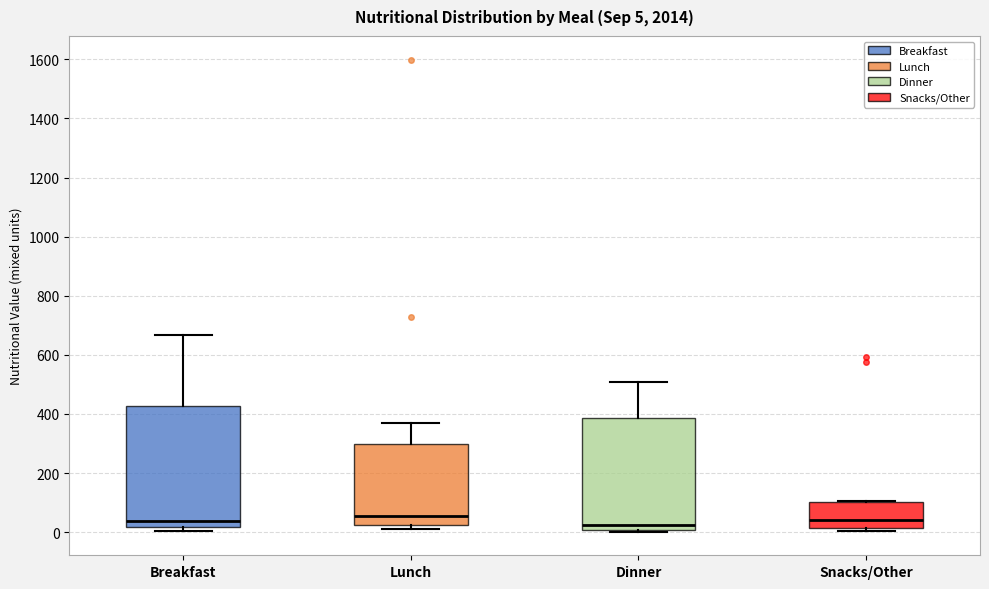

Which box is the tallest, from its lower edge to its upper edge?

Breakfast